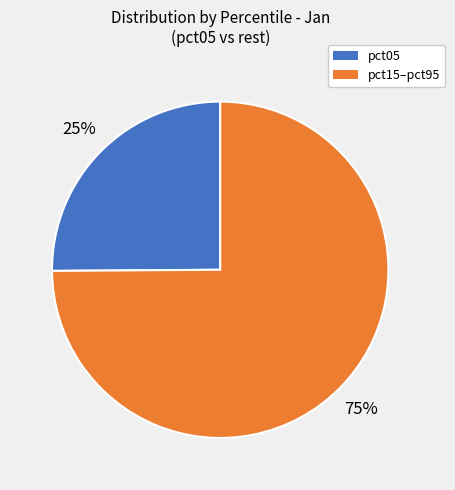

Which category has the biggest portion of the pie?

pct15–pct95